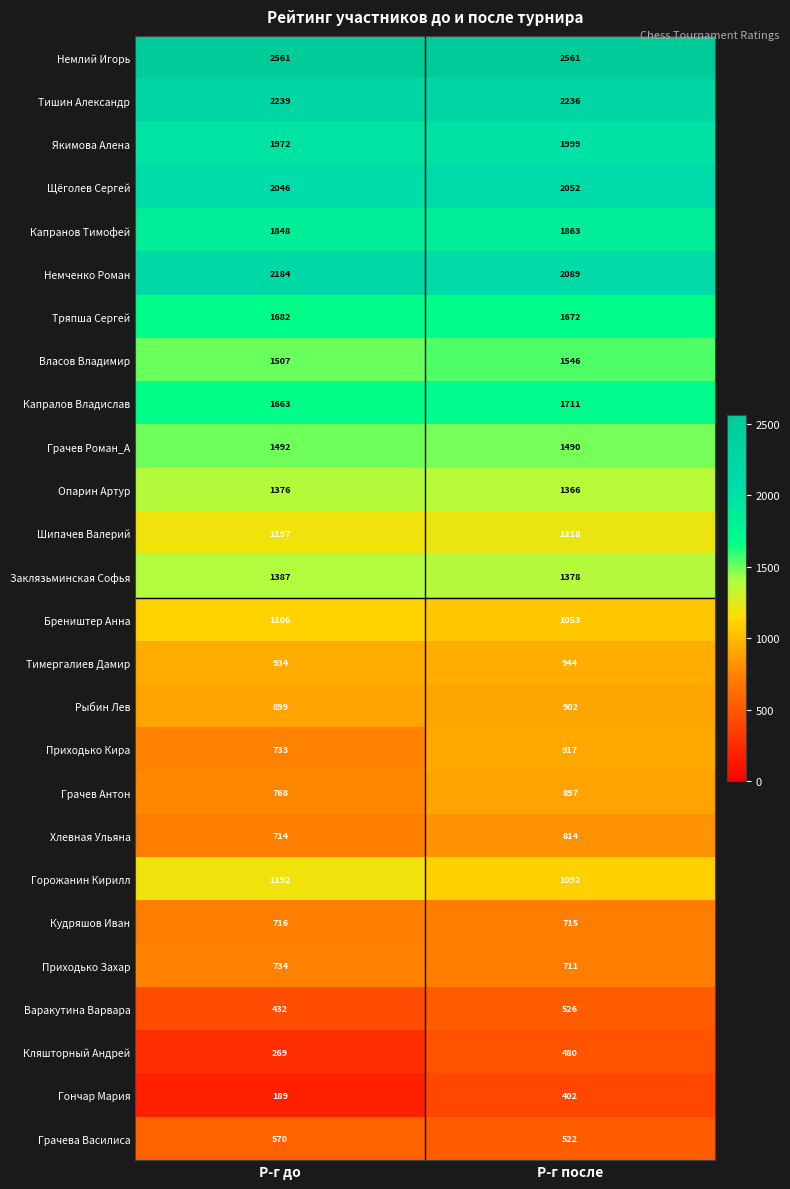

The value of Заклязьминская Софья at Р-г до is 1387. True or false?

True